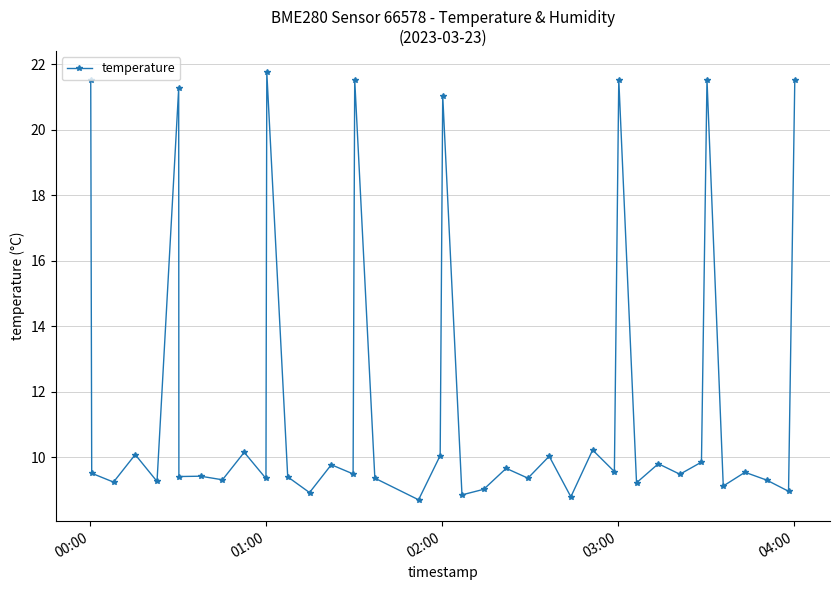

What is the smallest value displayed?

8.7